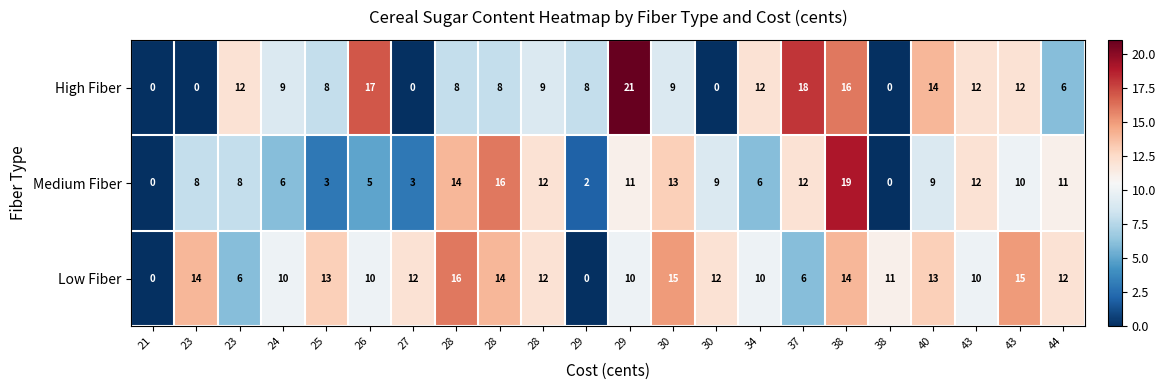

How many distinct data groups are displayed?

3